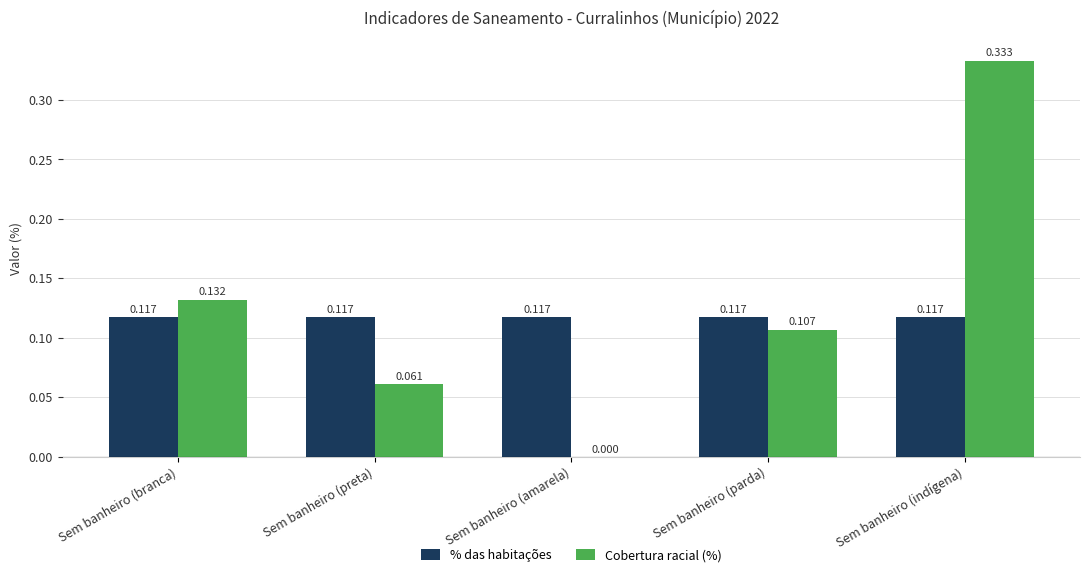

At which label does Cobertura racial (%) reach its peak?

Sem banheiro (indígena)